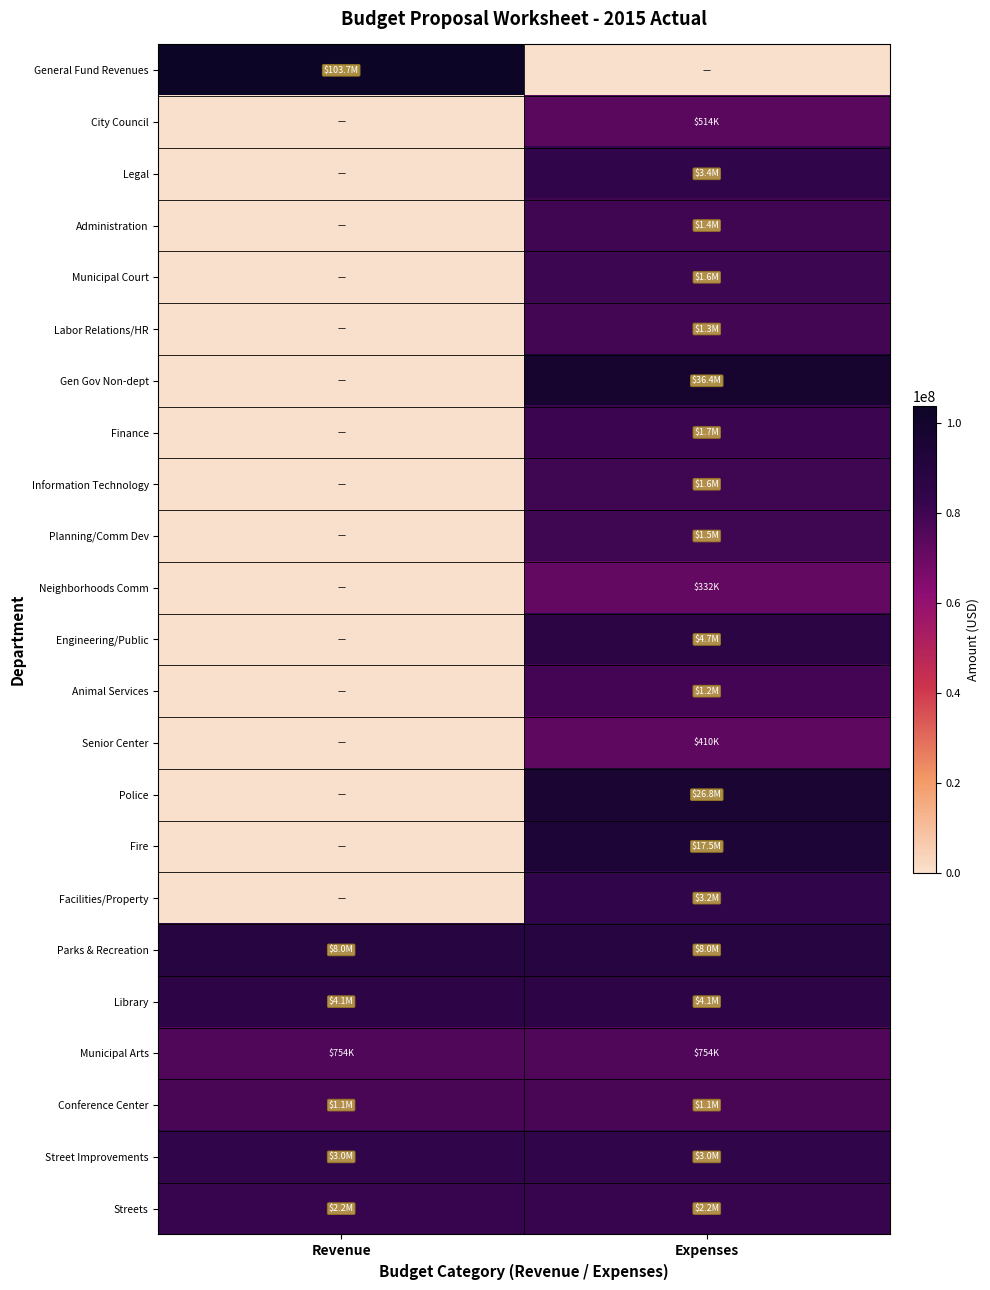

At which category is the sum across all series the highest?

Expenses